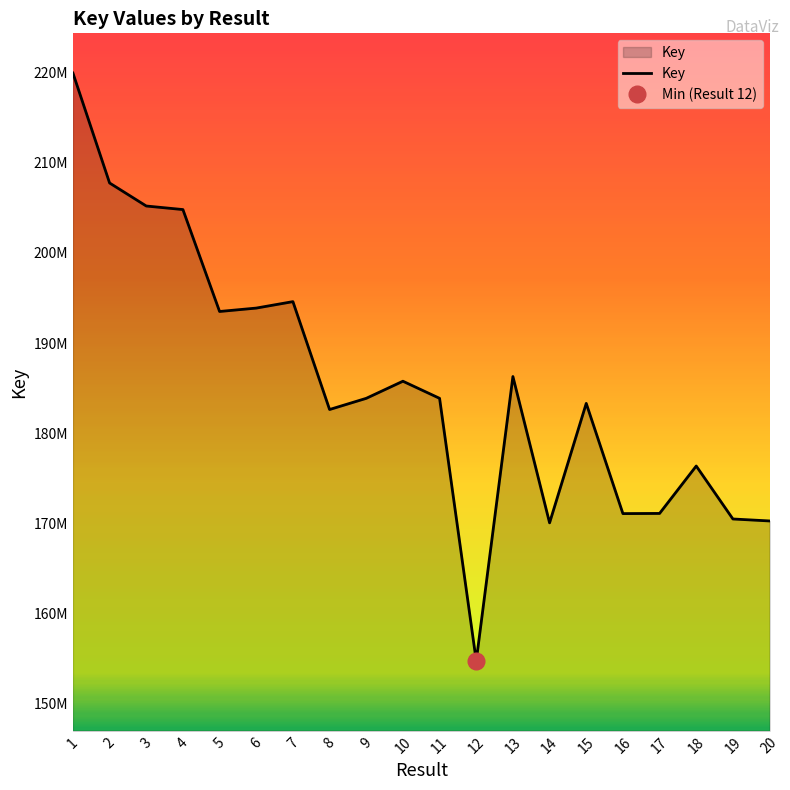

At which label does the data first exceed 183876630?

1